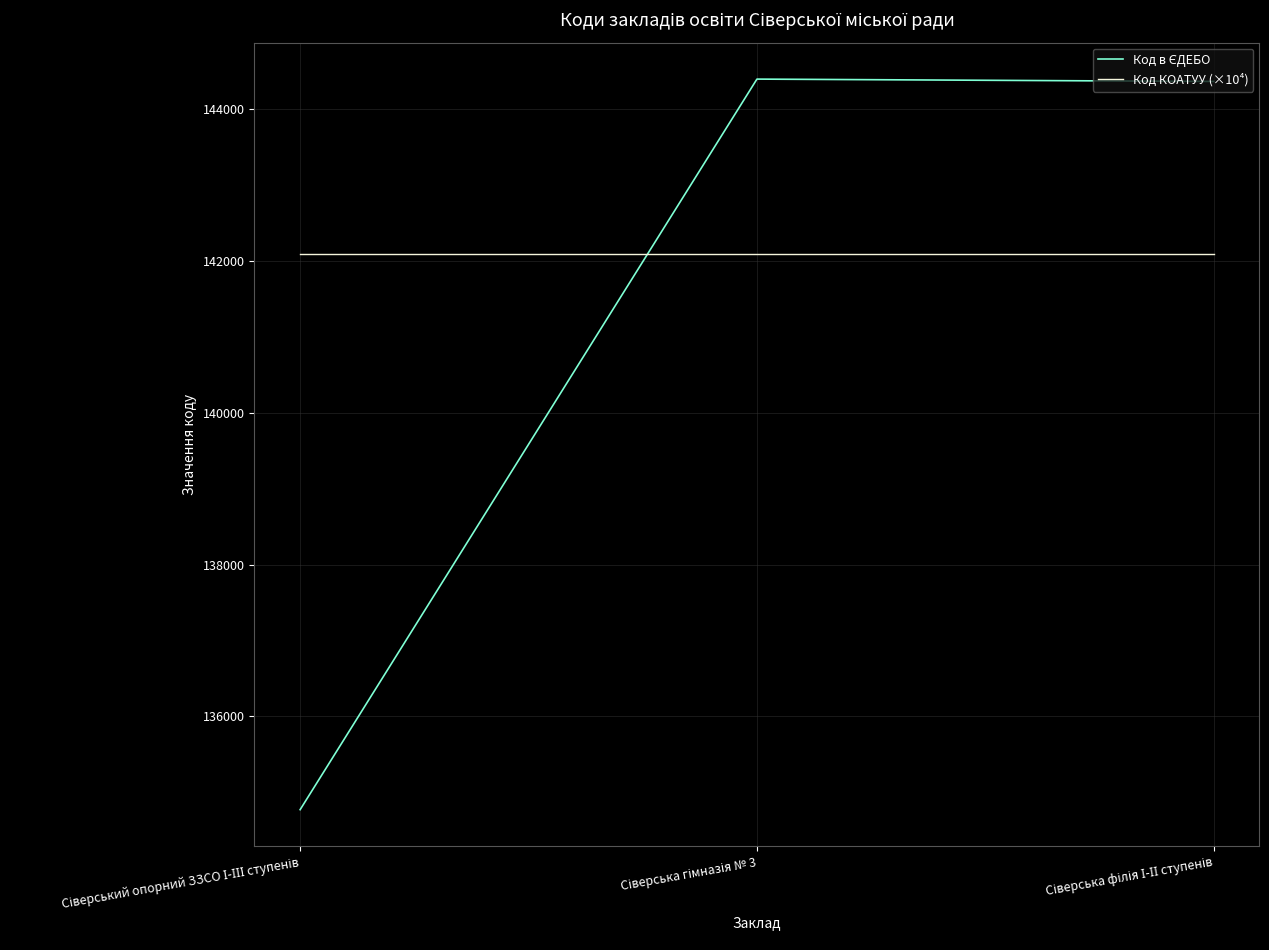

What is the smallest value displayed?

134771.0